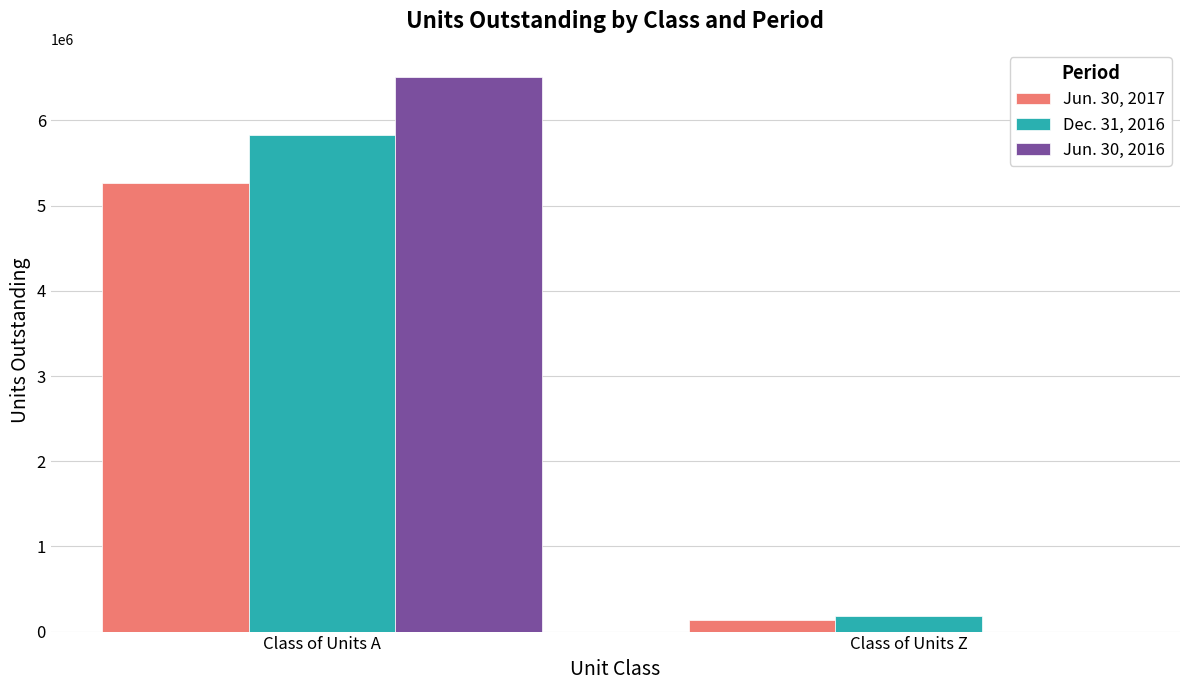

What is the approximate value of Jun. 30, 2017 at Class of Units A?

5260473.9